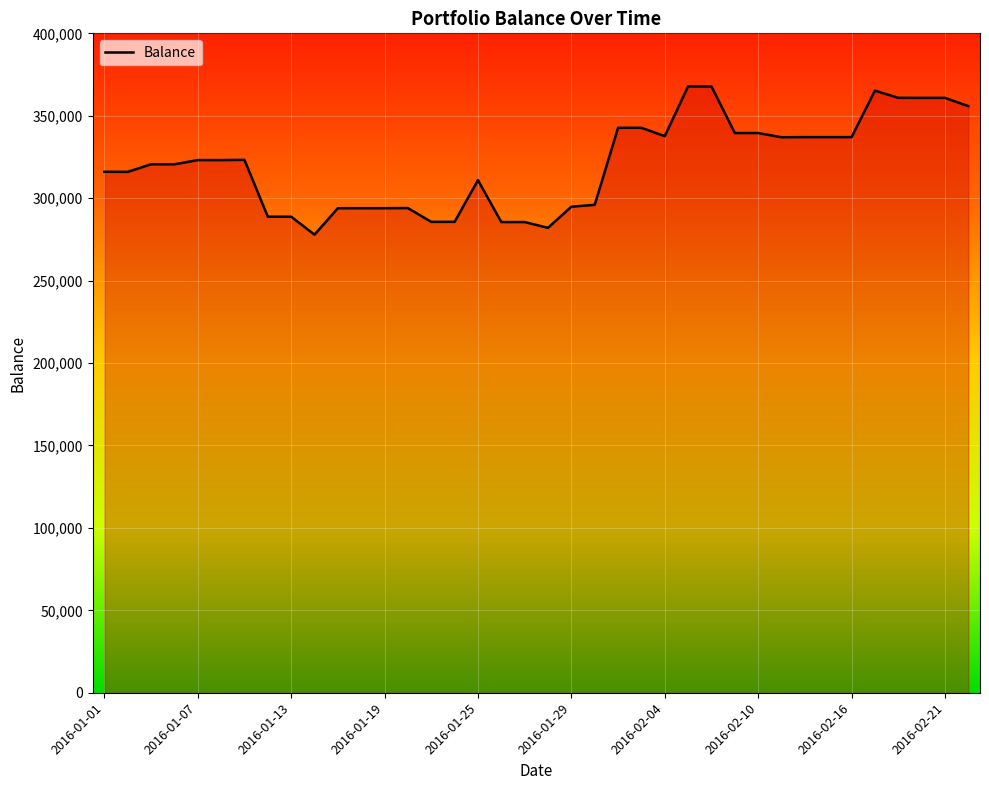

What is the difference between the maximum and minimum values?

89962.1